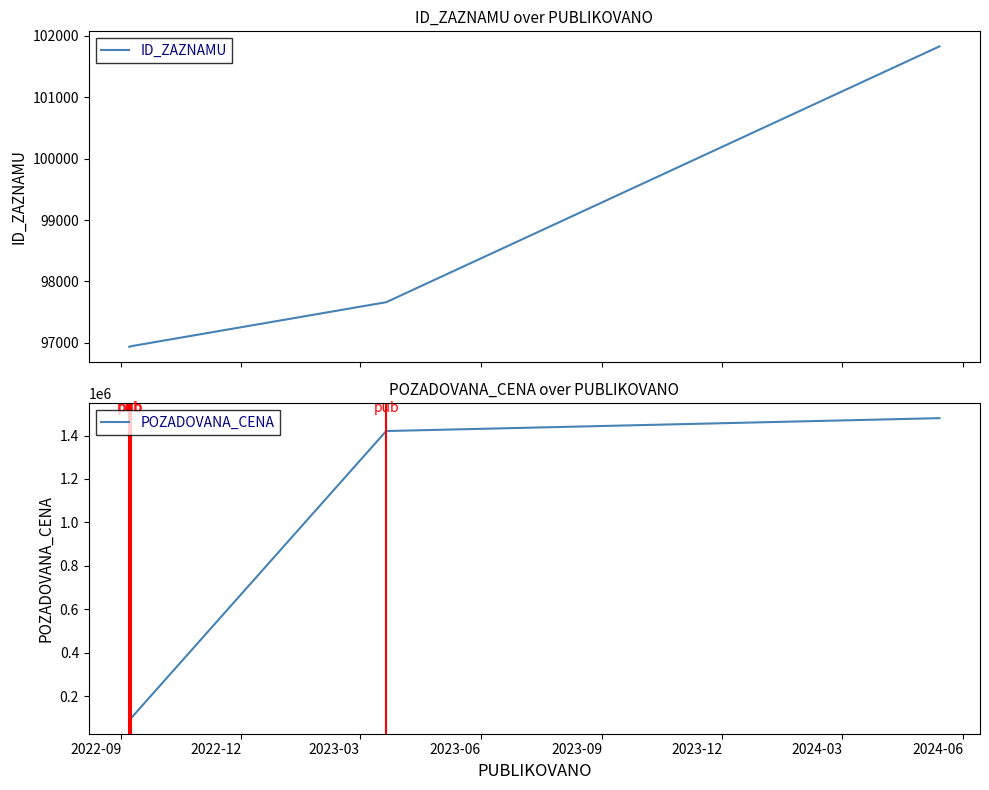

What is the maximum value for ID_ZAZNAMU?

101829